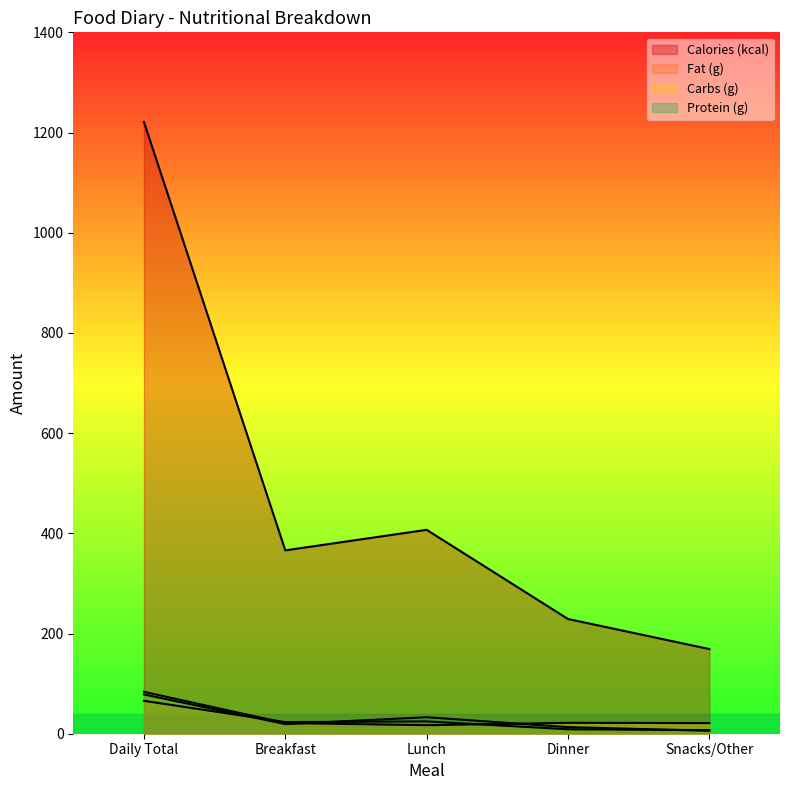

True or false: Carbs (g) has a value of 3.4 at Lunch.

False